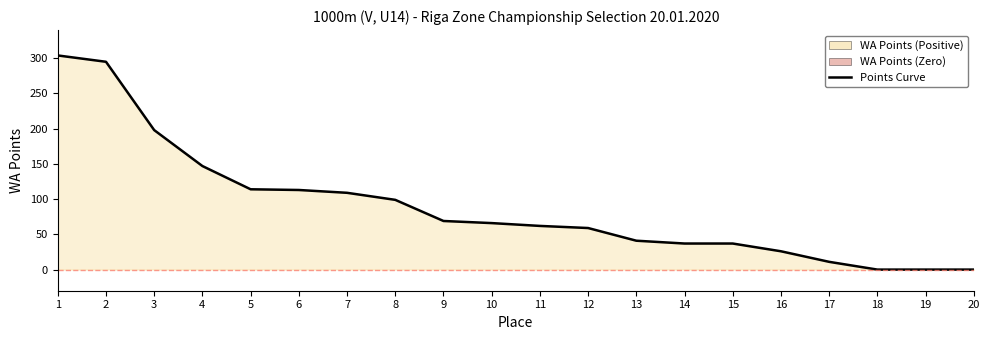

The chart shows a value of -111 at 18. True or false?

False